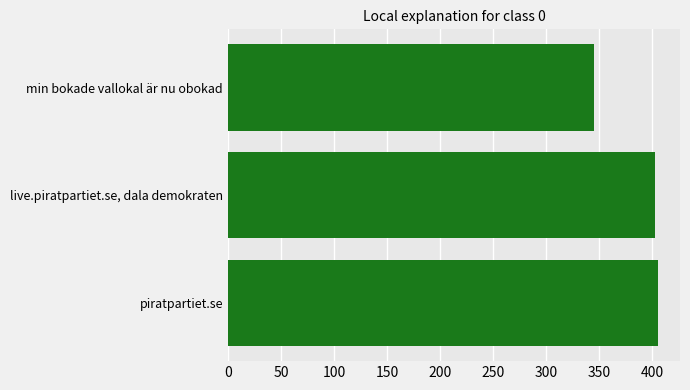

How many categories are shown in the chart?

3